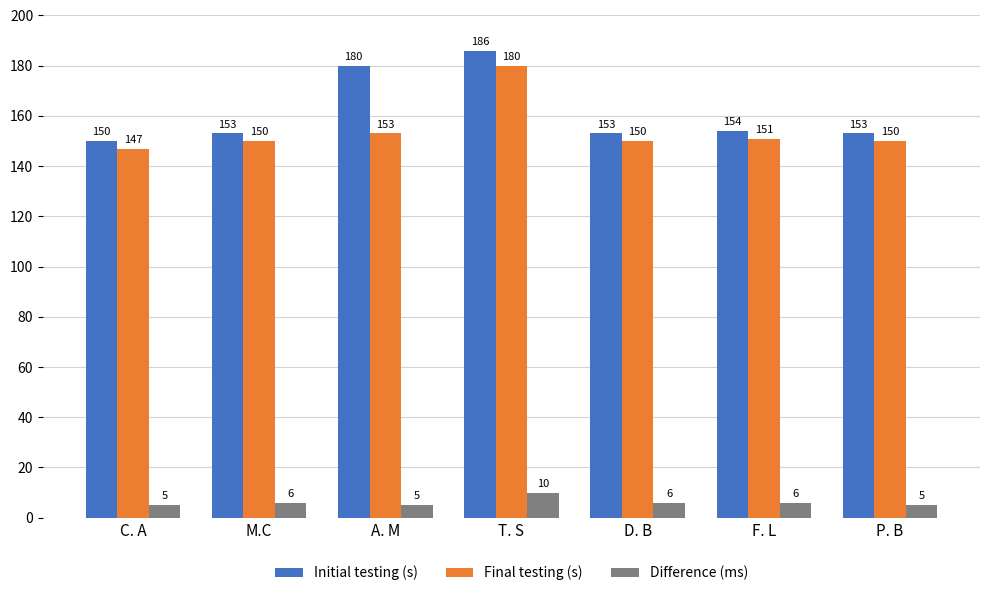

The value of Difference (ms) at D. B is 6. True or false?

True